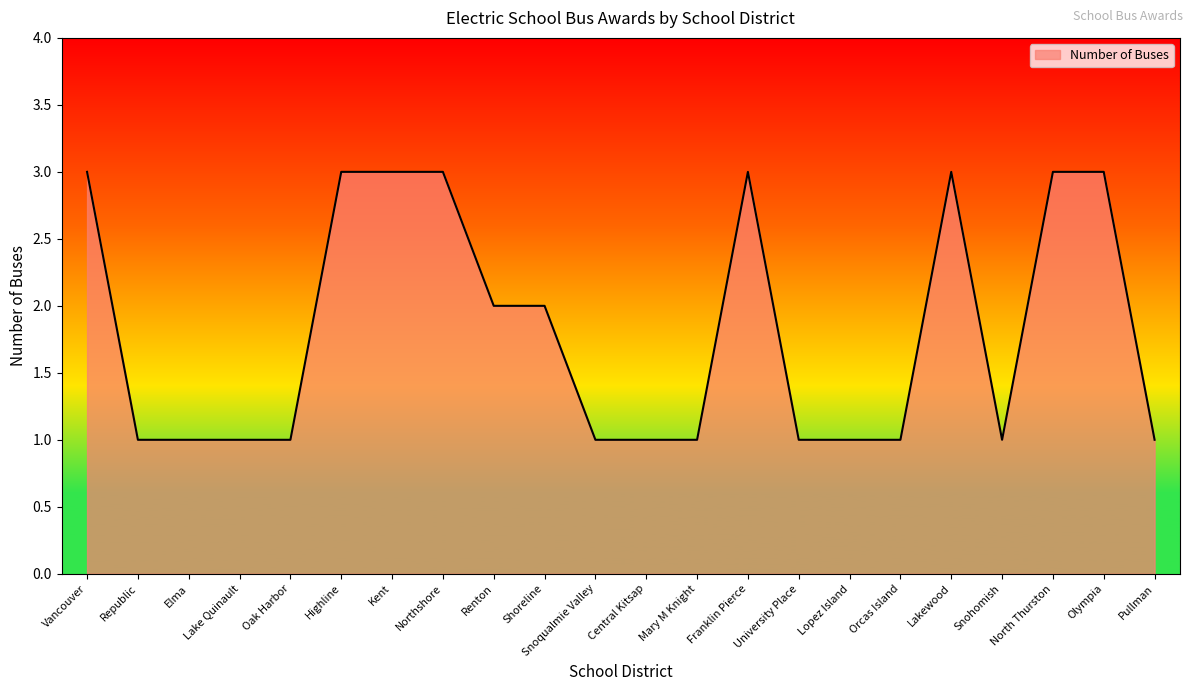

What position from the right is Shoreline?

13